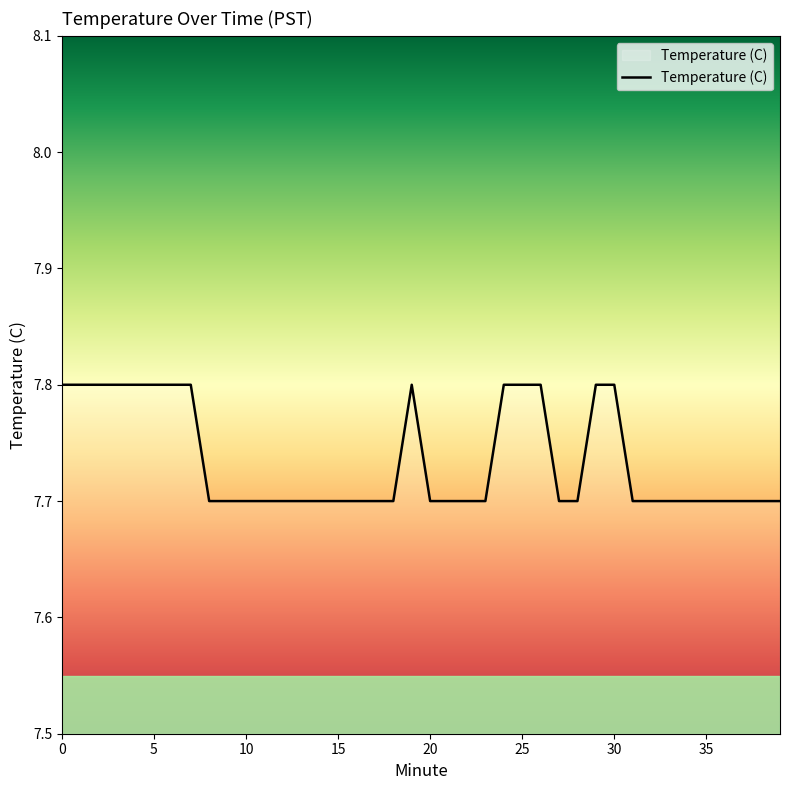

What is the minimum value shown in the chart?

7.7